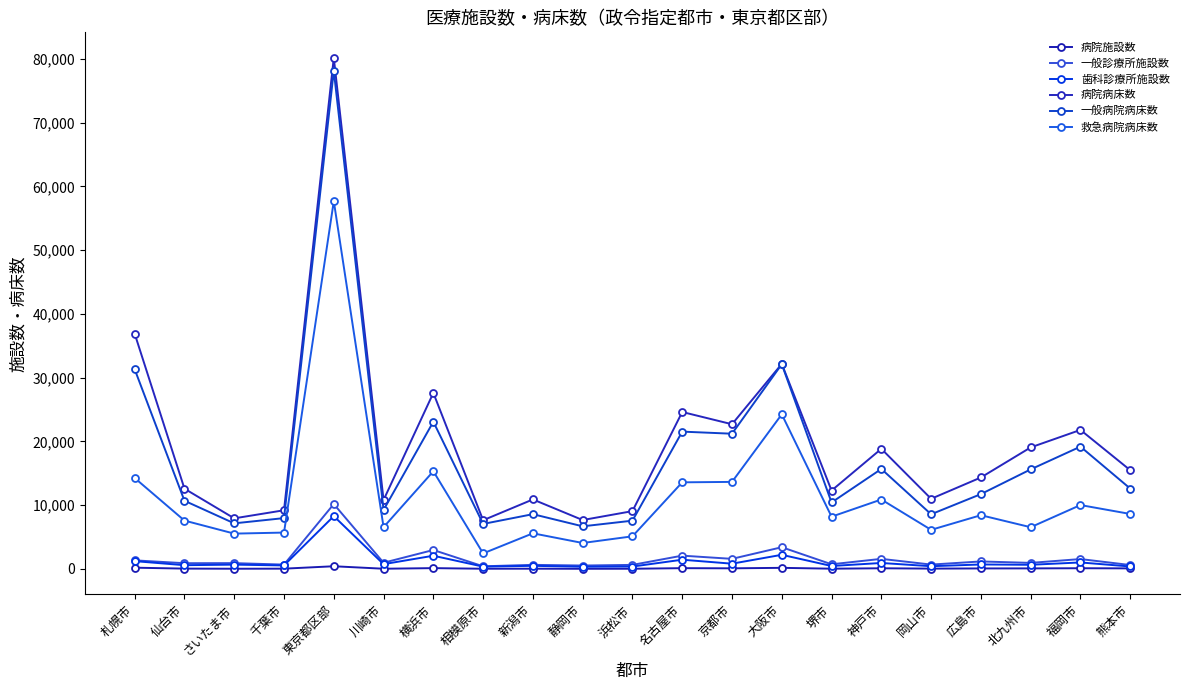

True or false: 救急病院病床数 has more than 1 points higher than both neighbors.

True